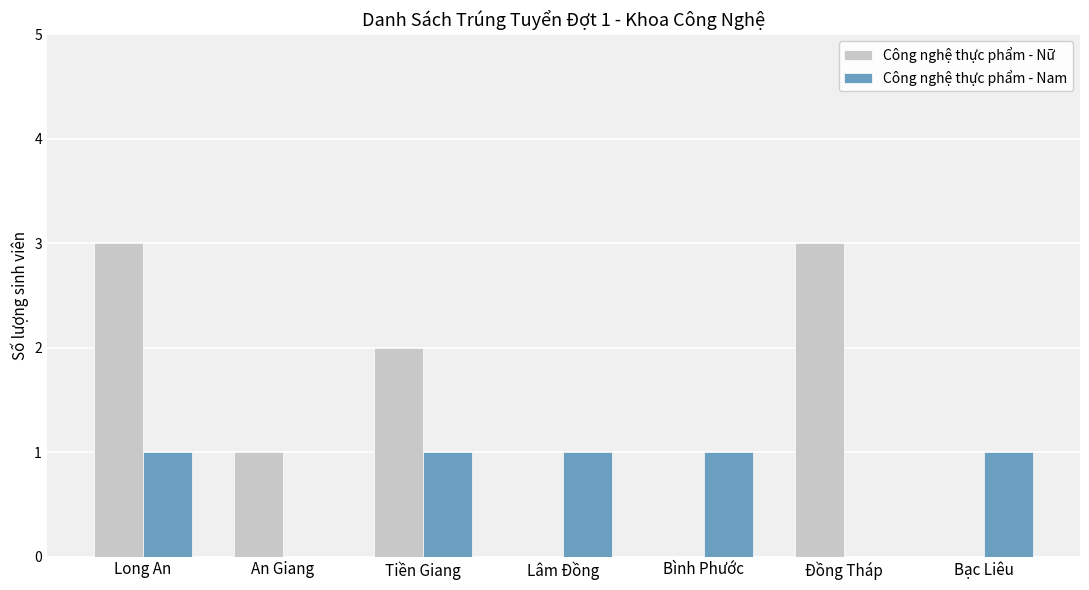

Between Long An and Lâm Đồng, which series saw the biggest shift?

Công nghệ thực phẩm - Nữ